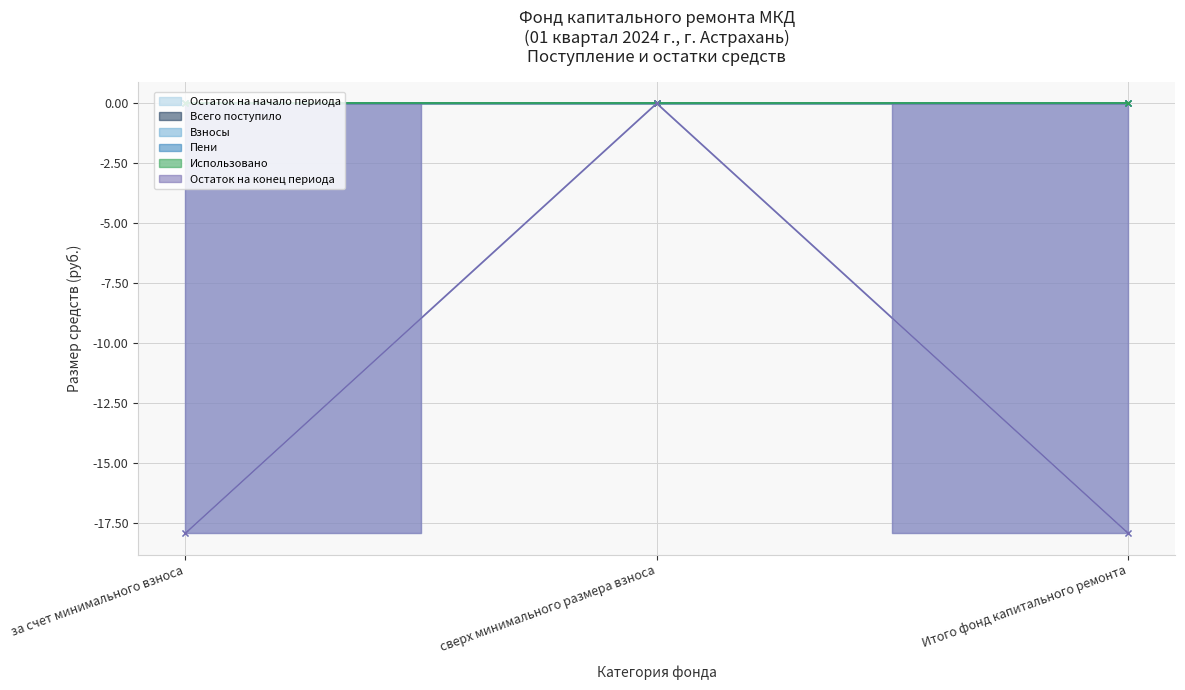

Does the chart display data point markers on the line(s)?

Yes